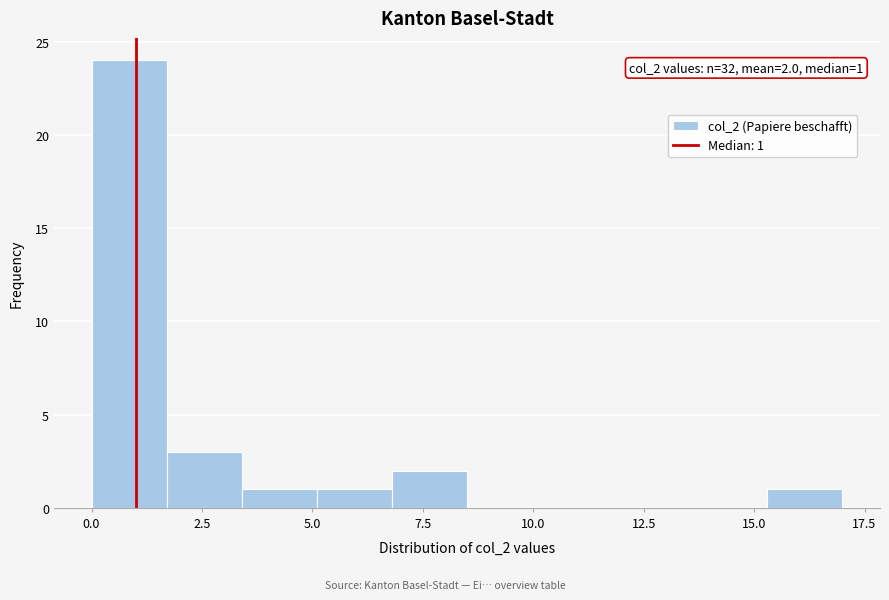

Read against the x-axis, roughly where is the centre of the tallest bar?

1.0